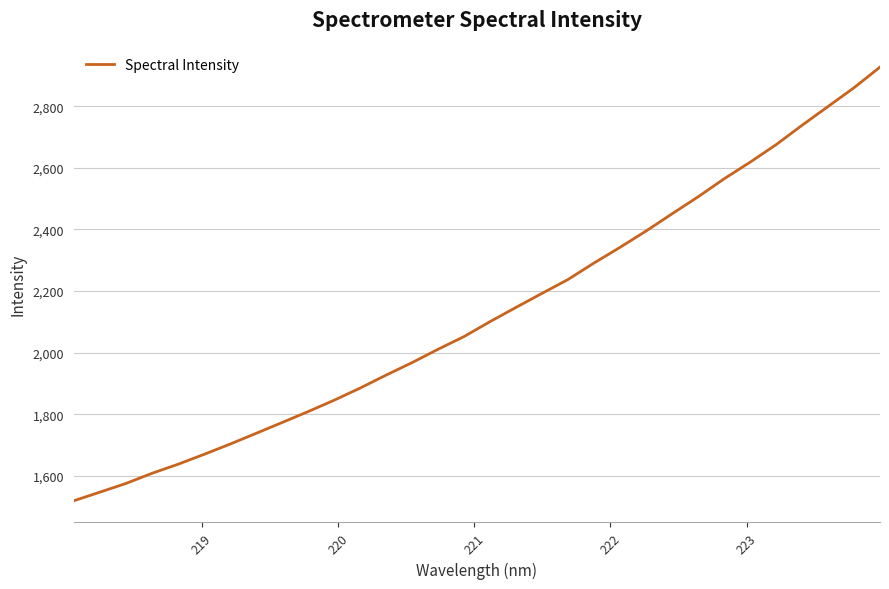

True or false: the data has more than 1 interior local peaks.

False